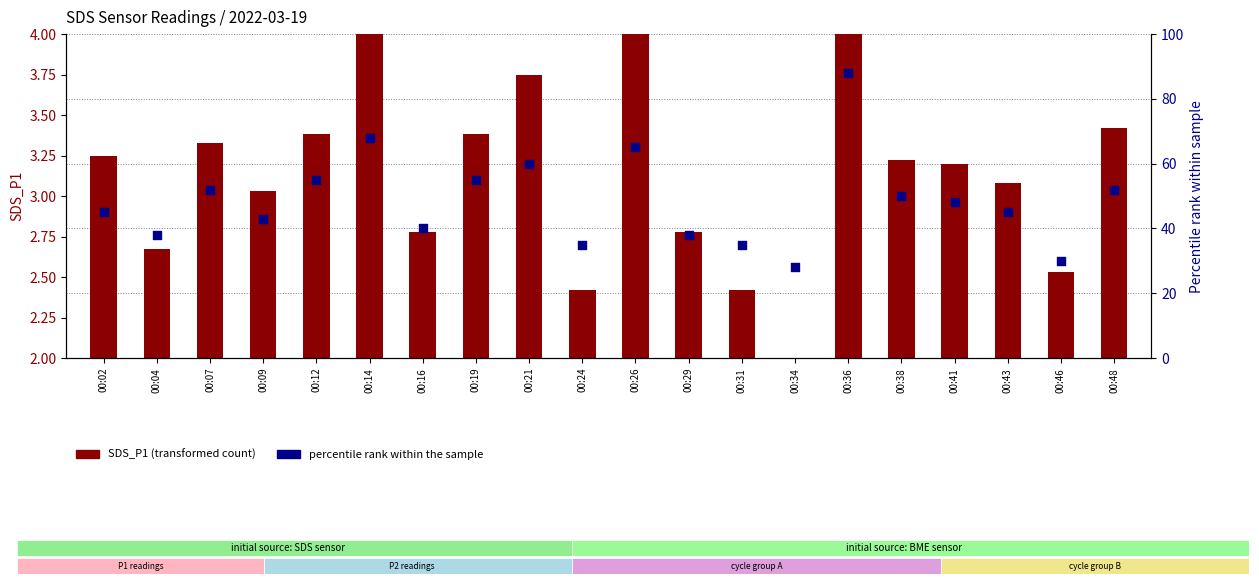

Which series has the largest total across all categories?

percentile rank within the sample